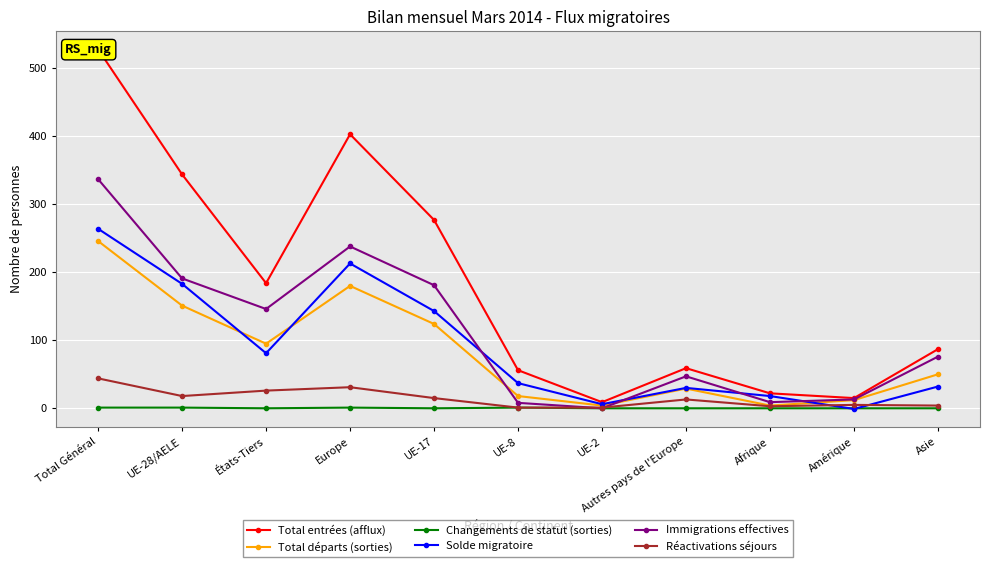

The value of Changements de statut (sorties) at UE-28/AELE is 0. True or false?

False